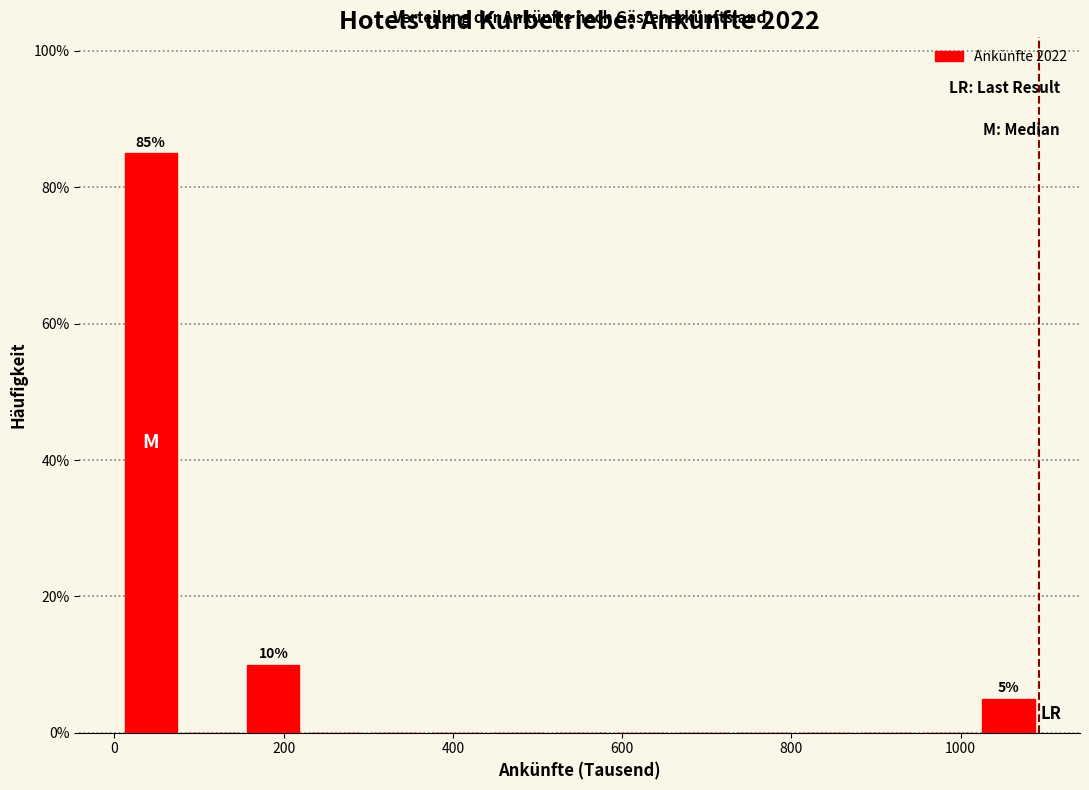

Read against the x-axis, roughly where is the centre of the tallest bar?

40